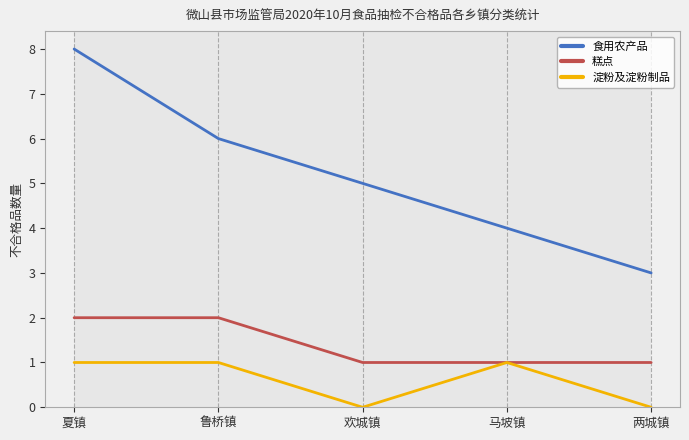

At which label is 淀粉及淀粉制品 closest to 0?

欢城镇